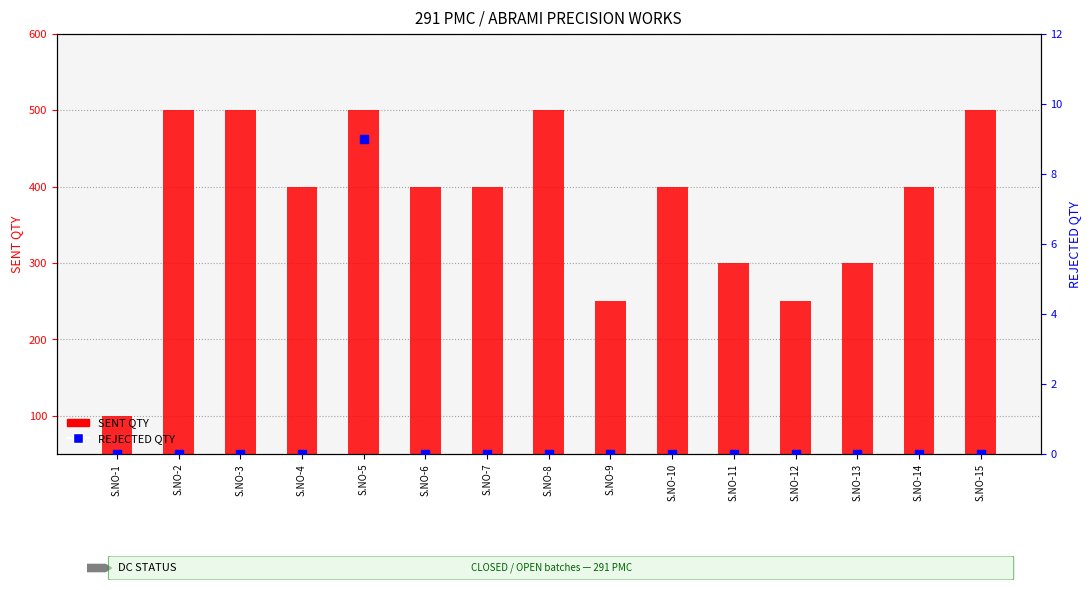

Which series has the largest total across all categories?

SENT QTY